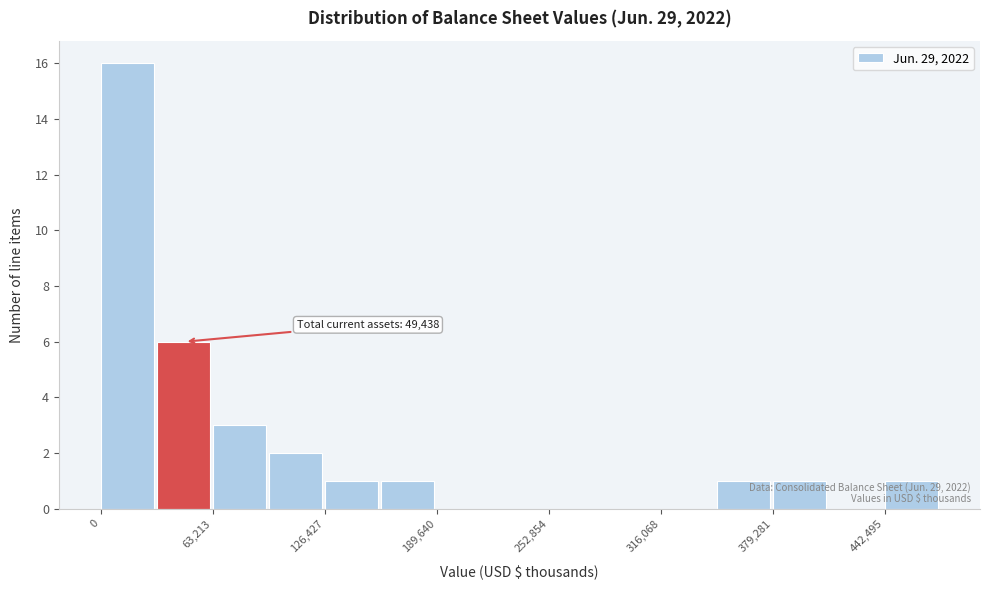

Read against the x-axis, roughly where is the centre of the tallest bar?

20000